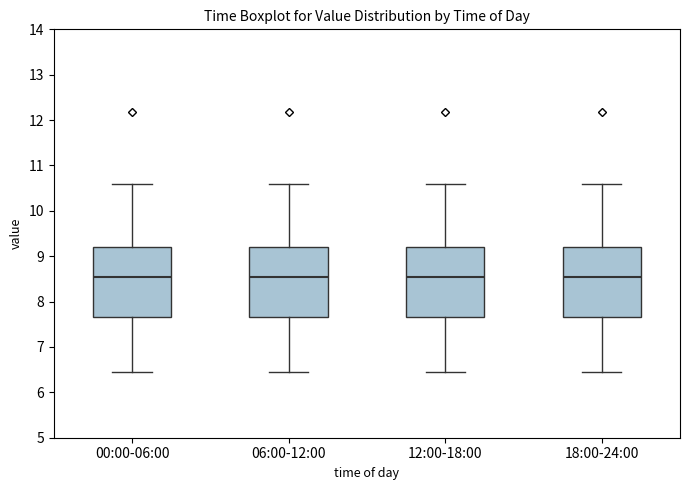

Reading left to right, transcribe this box plot: for each box, give where its median line is, the range the box spans, and where its two whiskers end, as read against the y-axis. The values are not printed on the chart, so give them approximately, as read against the axis.

00:00-06:00: median 8.6, box 7.7 to 9.2, whiskers 6.5 to 10.6
06:00-12:00: median 8.6, box 7.7 to 9.2, whiskers 6.5 to 10.6
12:00-18:00: median 8.6, box 7.7 to 9.2, whiskers 6.5 to 10.6
18:00-24:00: median 8.6, box 7.7 to 9.2, whiskers 6.5 to 10.6